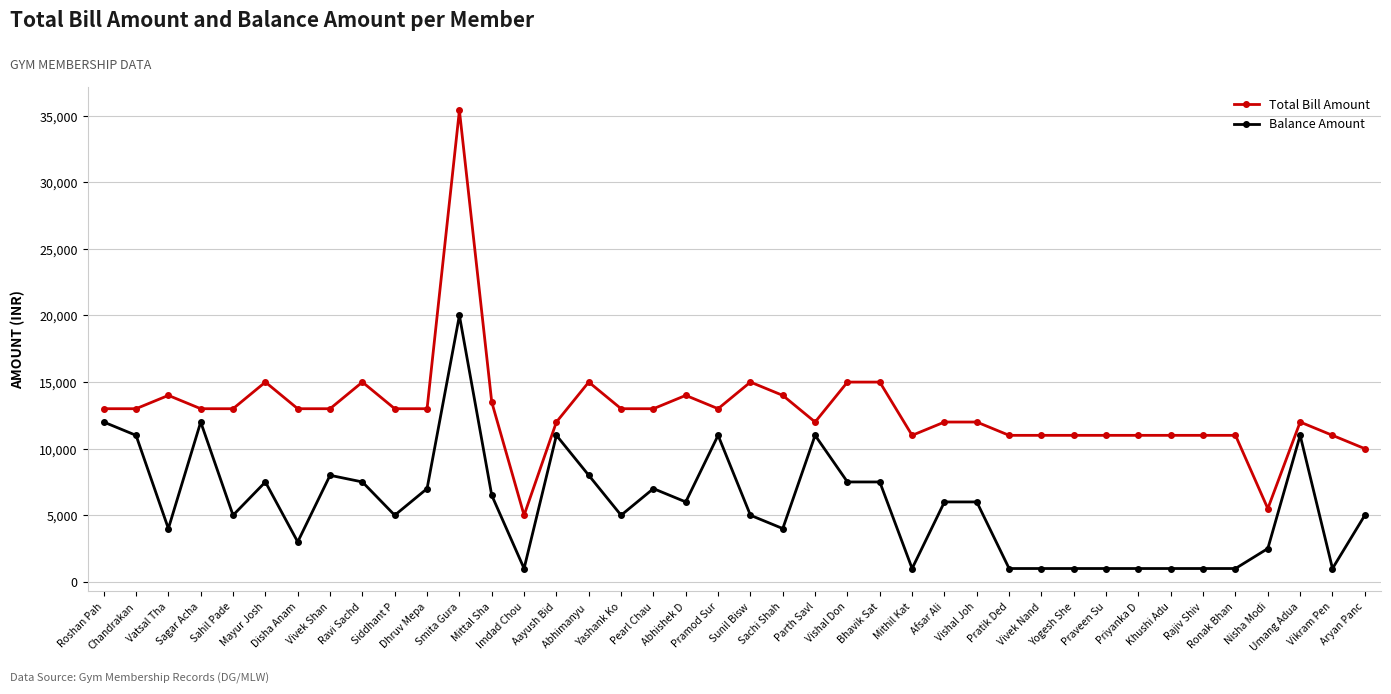

What is the label of the 36th point from the right?

Sahil Pade